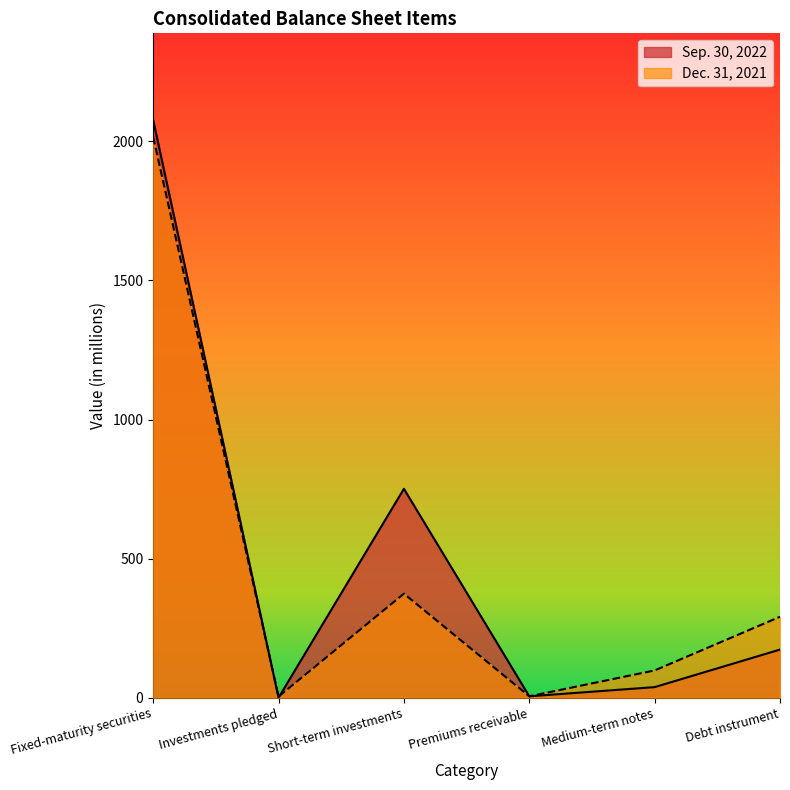

How many values in the Dec. 31, 2021 series exceed 291?

2